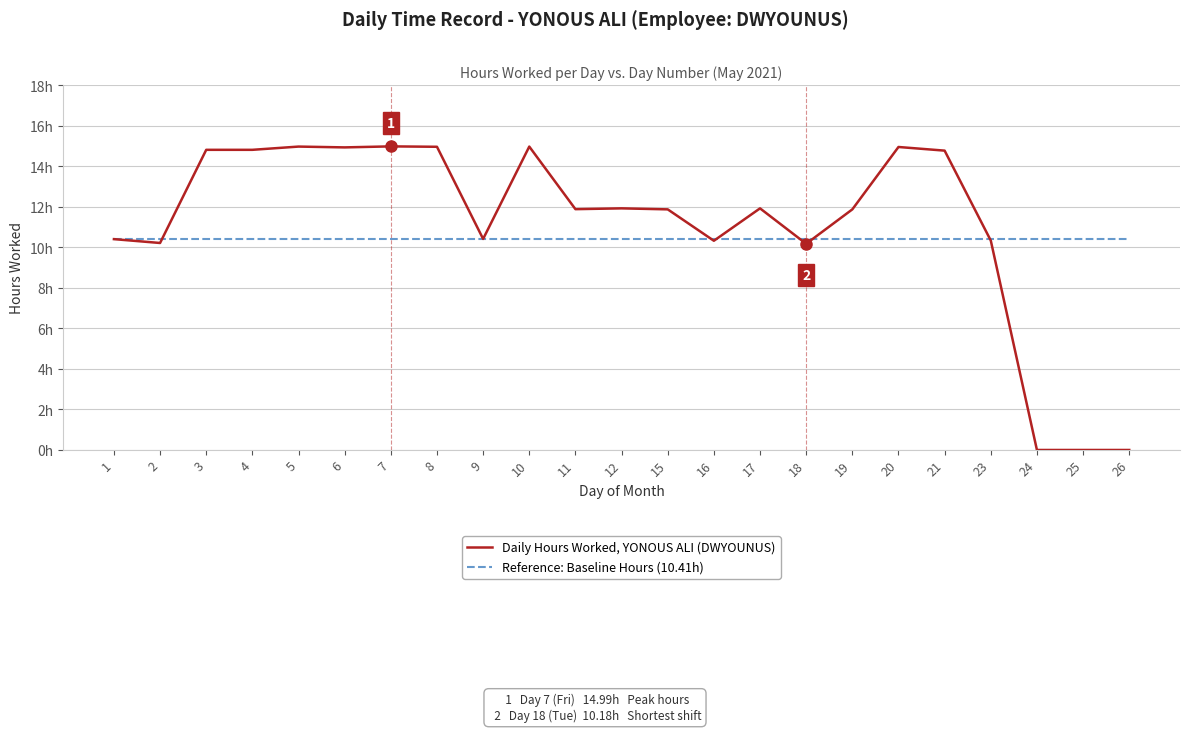

Rank the series by their maximum value, from lowest to highest.

Reference: Baseline Hours (10.41h), Daily Hours Worked, YONOUS ALI (DWYOUNUS)